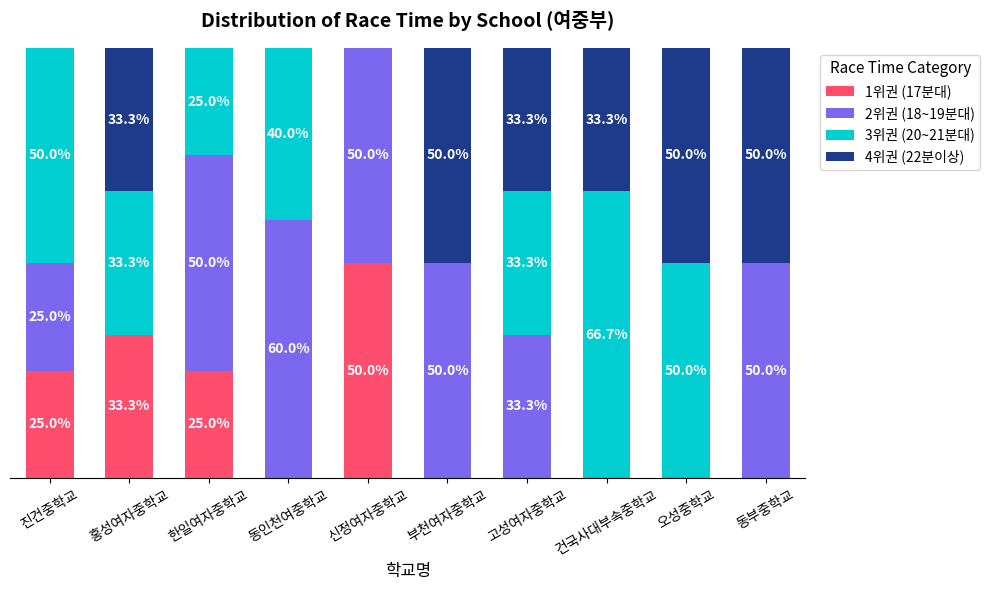

Are the bars horizontal?

No